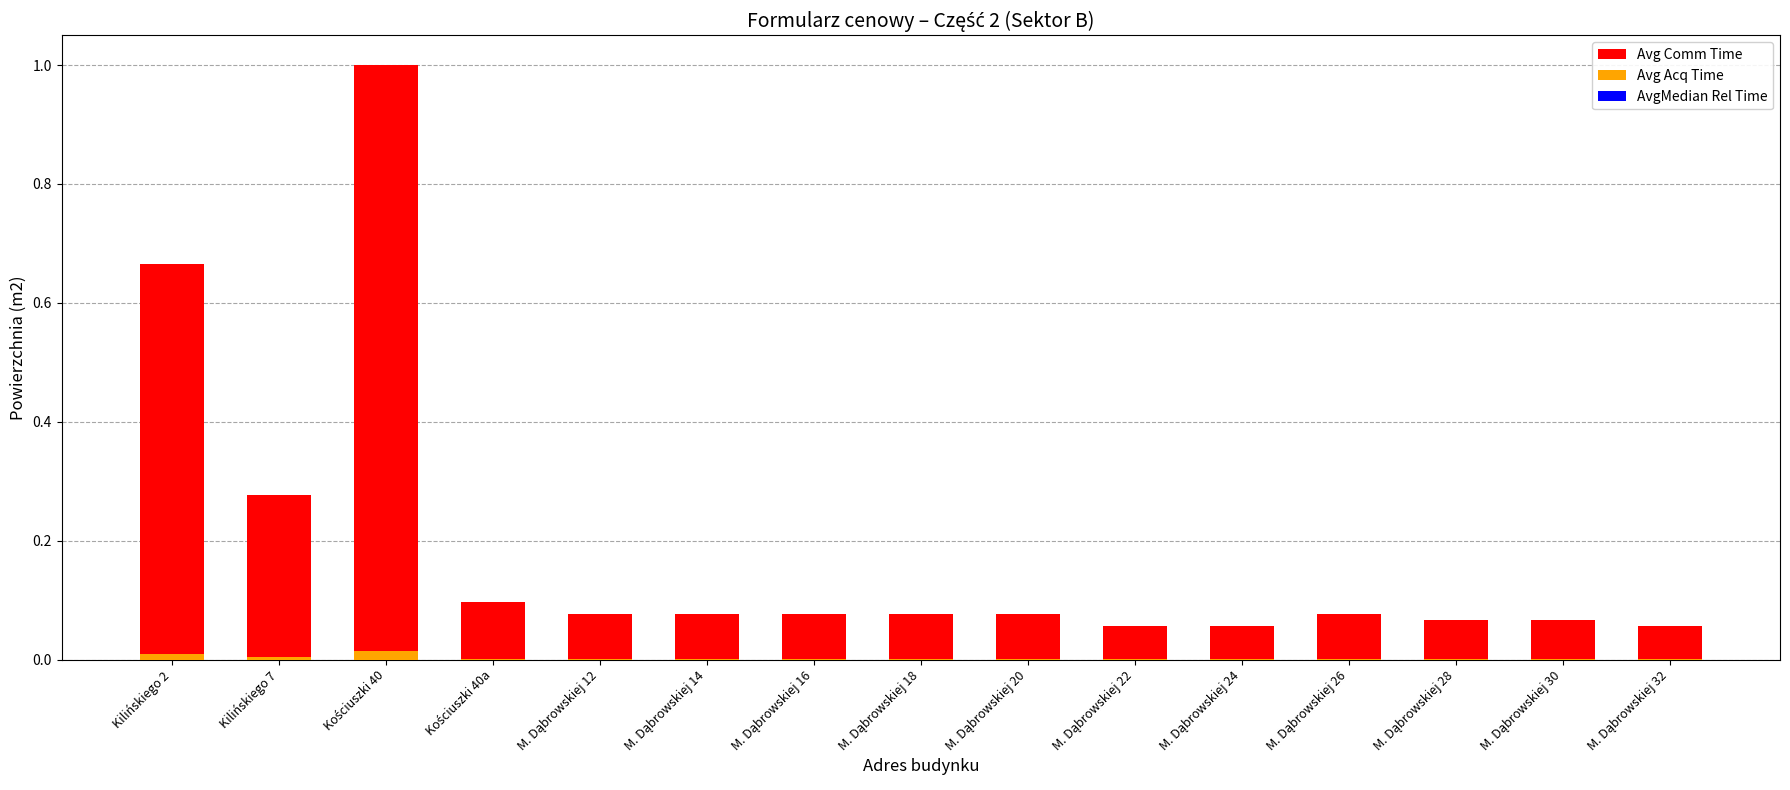

What position from the right is M. Dąbrowskiej 22?

6